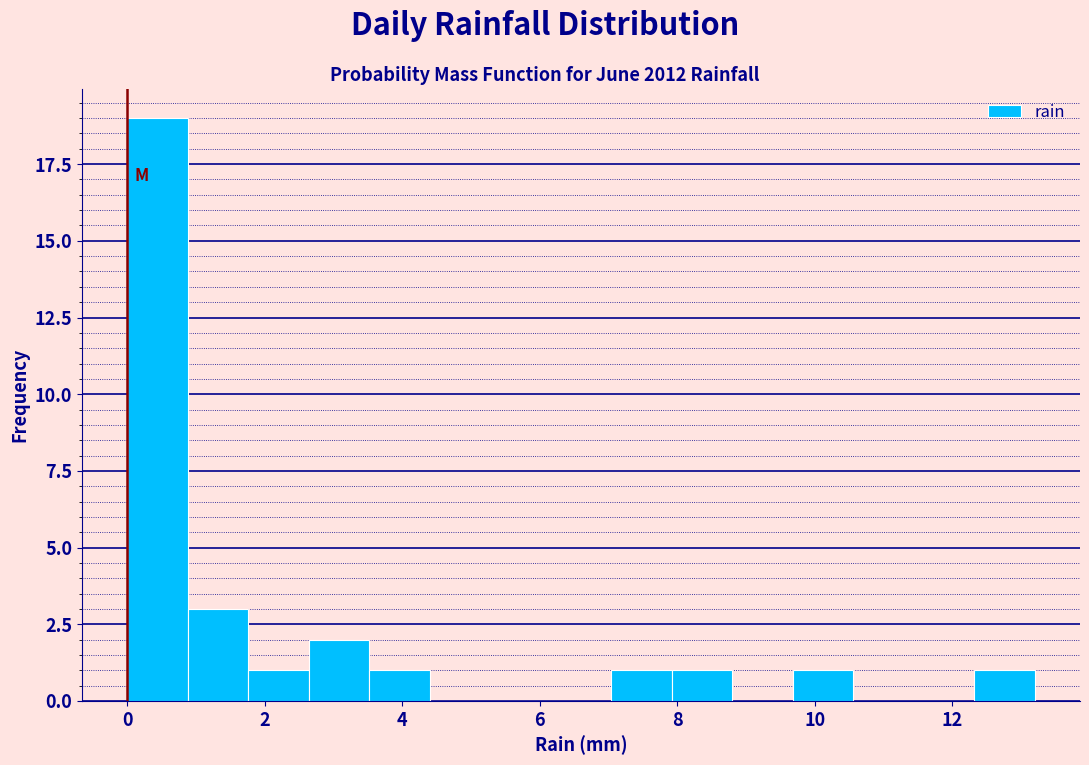

Over which range of the x-axis is the bar tallest?

0.00 to 0.88